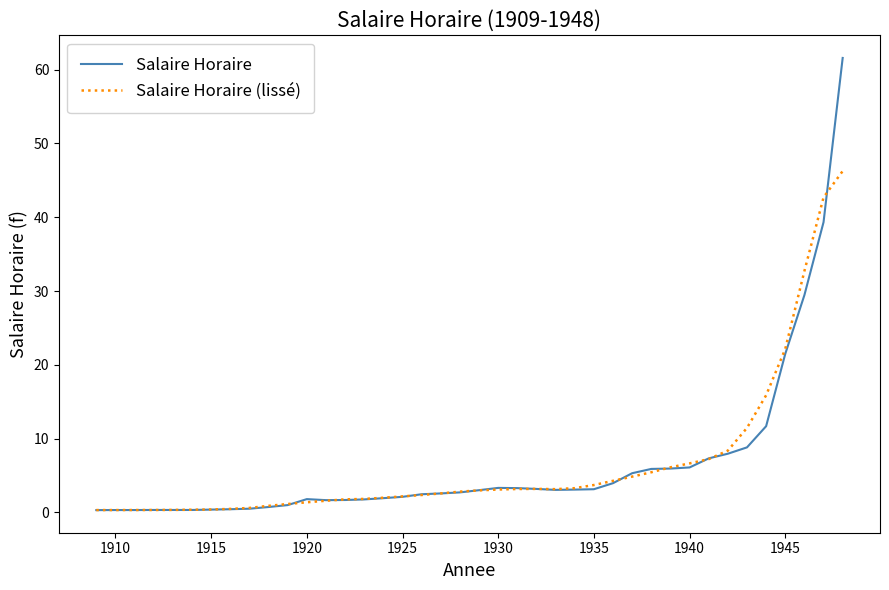

Which series has the largest range (max minus min)?

Salaire Horaire